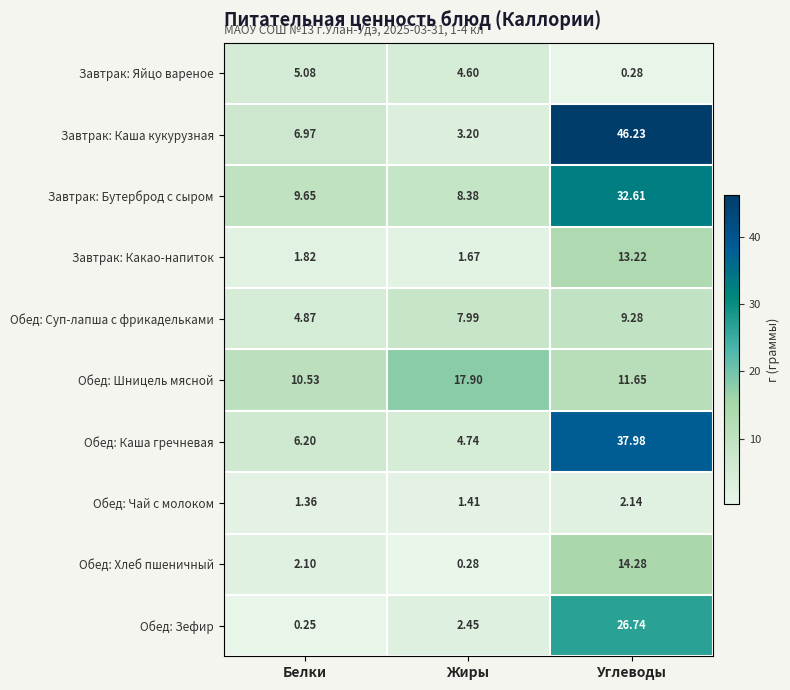

Which category has the lowest value across all series?

Белки